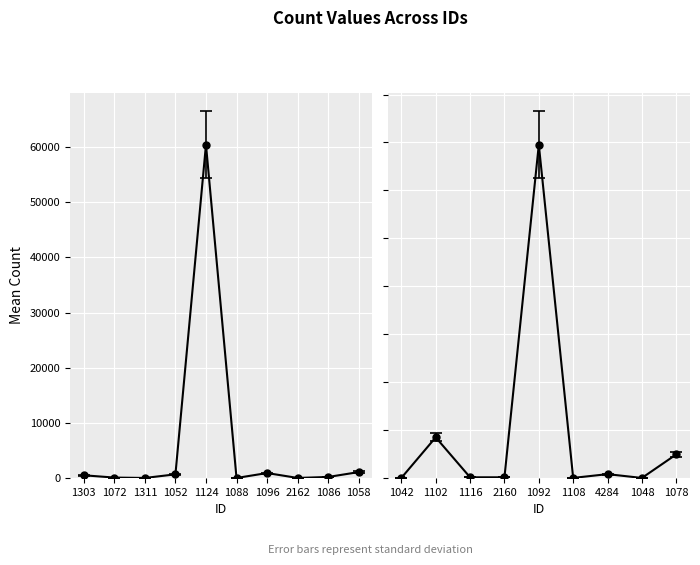

Is it true that the value at 1042 is 5?

False